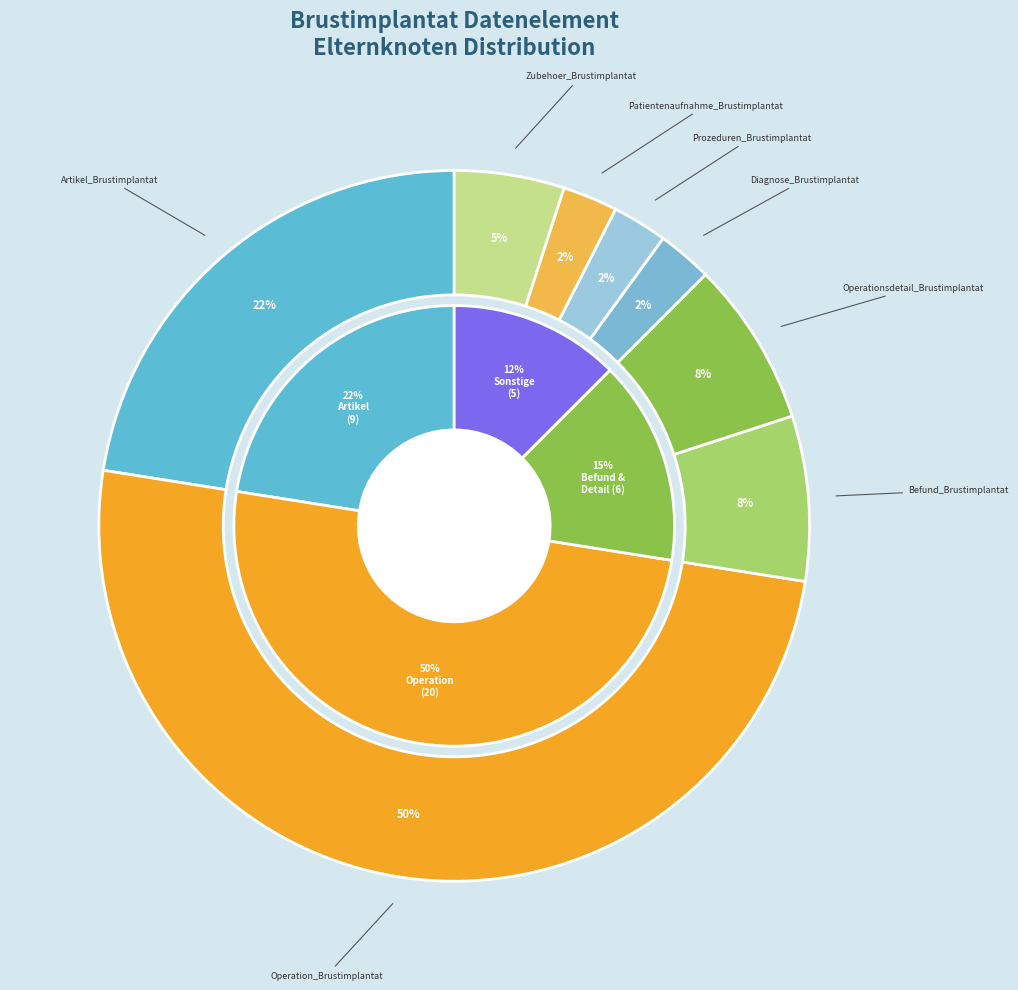

What portion of the pie excludes Zubehoer_Brustimplantat?

95.0%